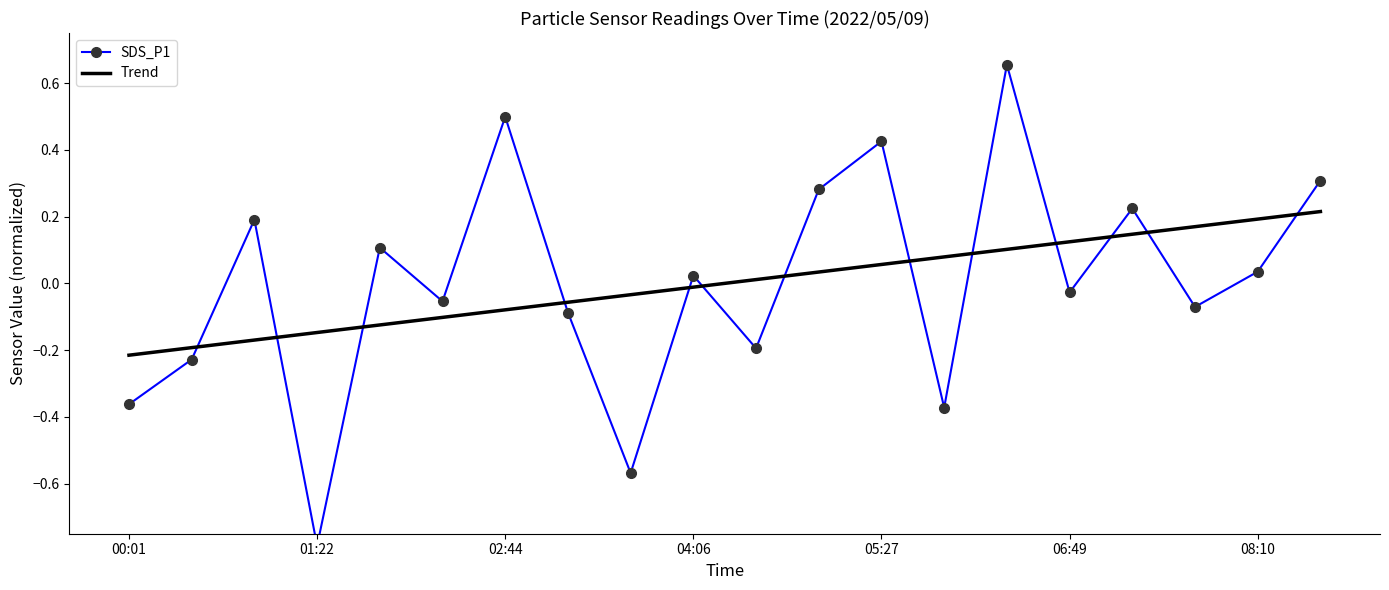

True or false: Trend has more than 2 points higher than both neighbors.

False